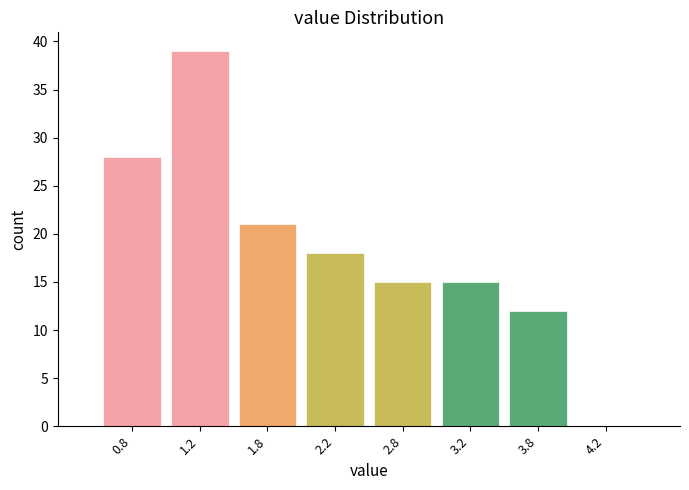

Reading right to left, what are all the values shown in this chart?

4.2=0	3.8=12	3.2=15	2.8=15	2.2=18	1.8=21	1.2=39	0.8=28